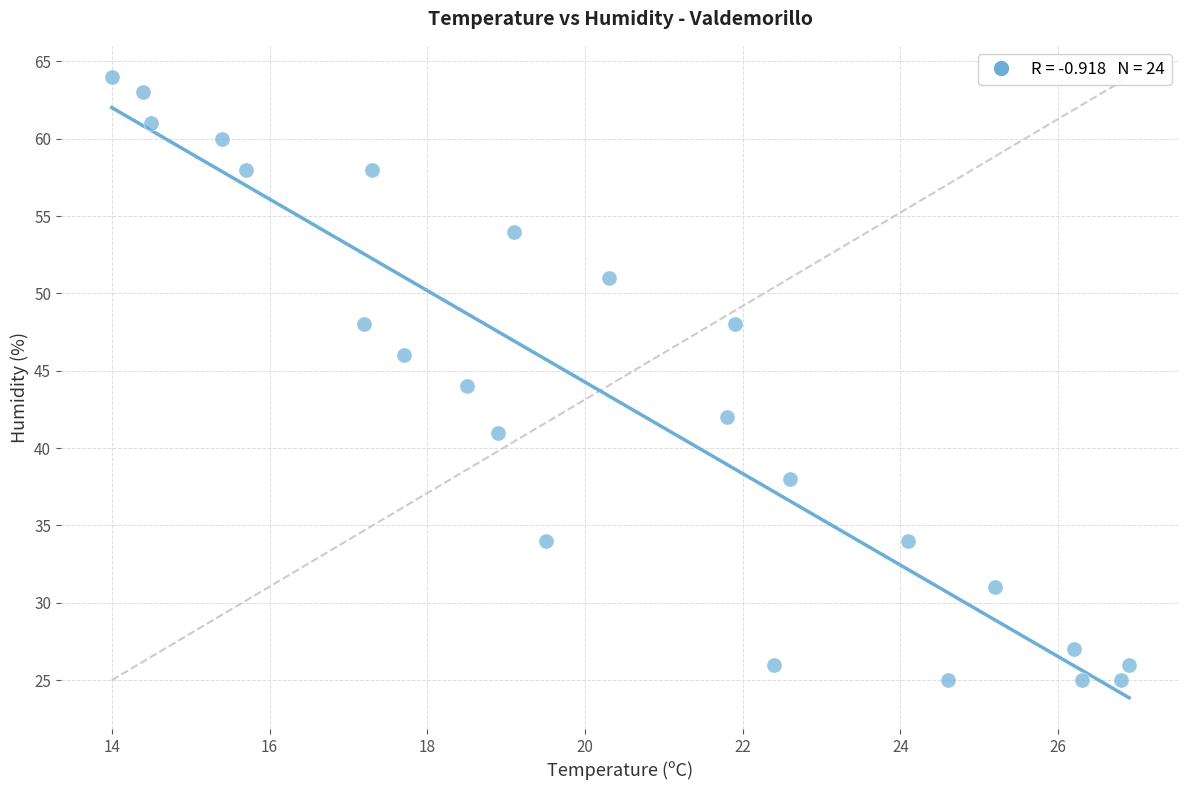

What is the range of Y values (max minus min)?

39